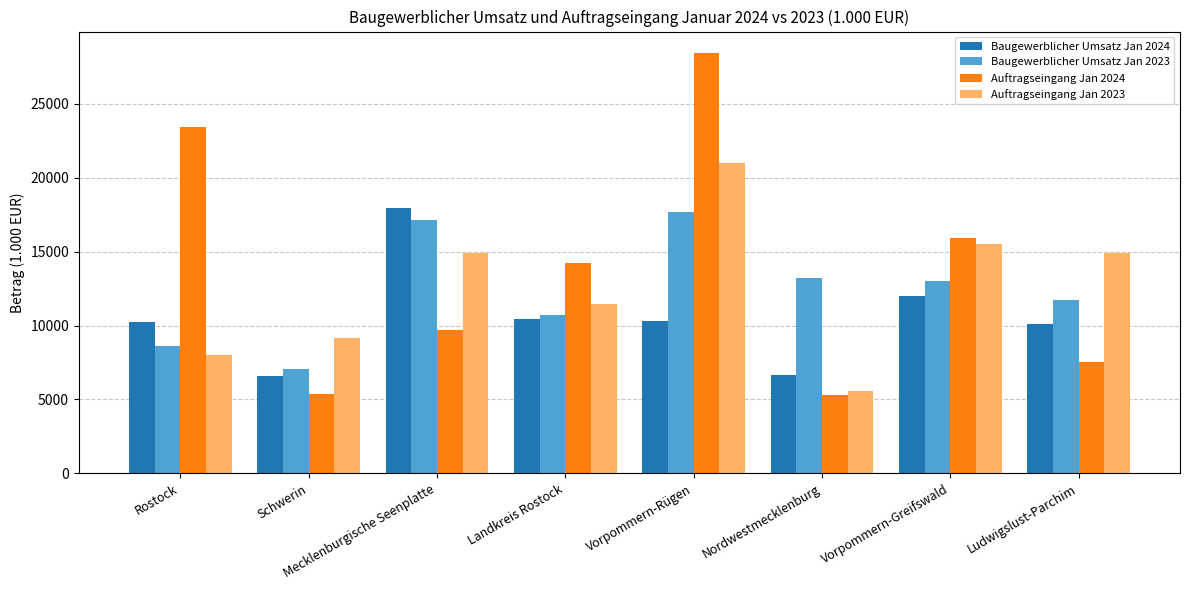

What is the spread (max minus min) of values at Rostock?

15397